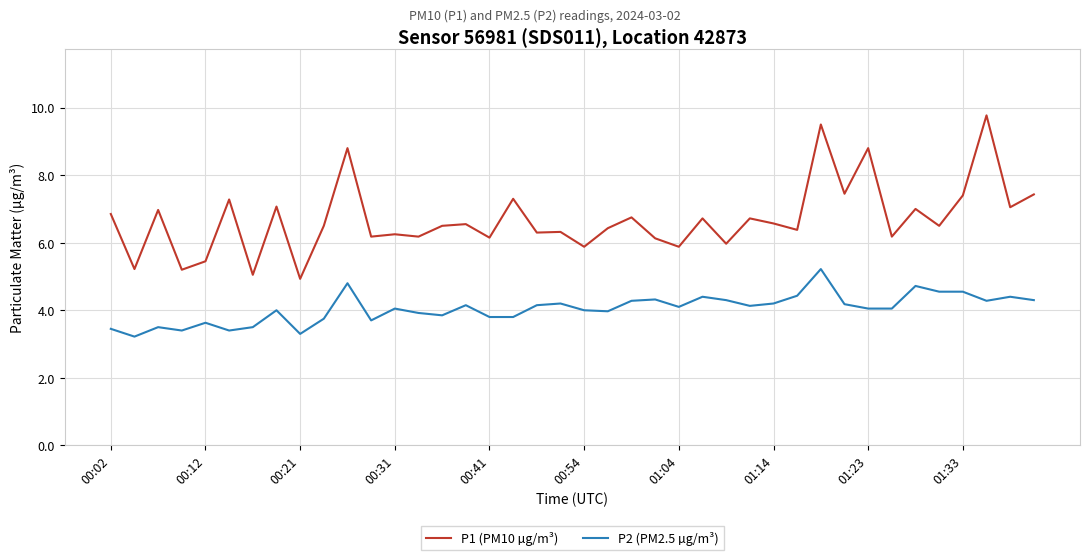

How many lines are shown in the chart?

2